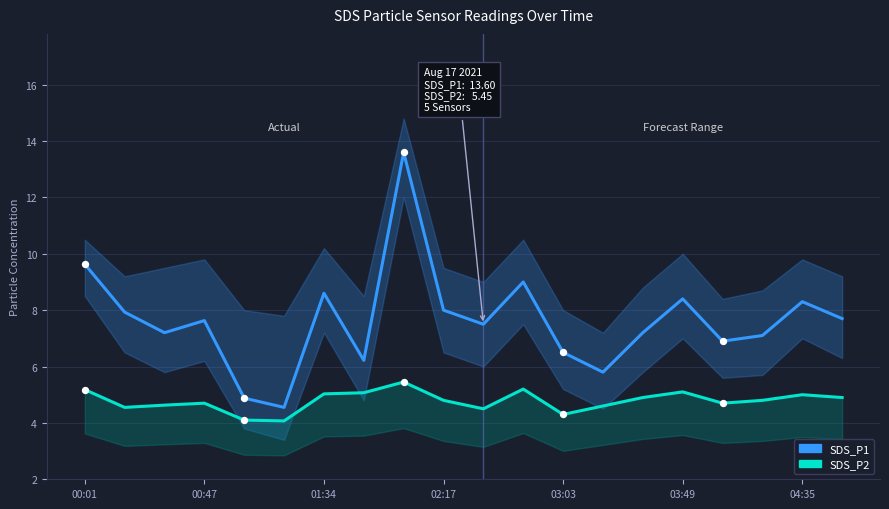

Which series reaches the maximum Y coordinate?

SDS_P1